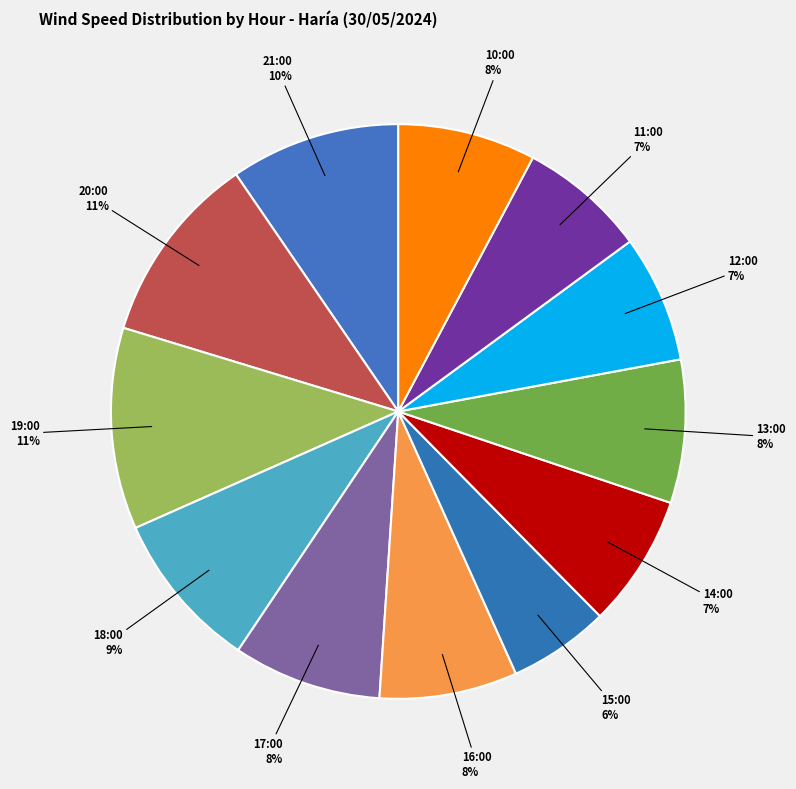

What is the ratio of the value at 13:00 to the value at 18:00?

0.9